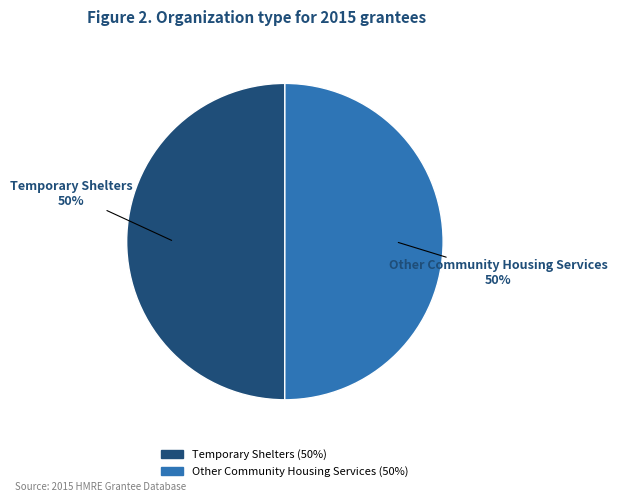

The Temporary Shelters slice represents 60% of the pie. True or false?

False